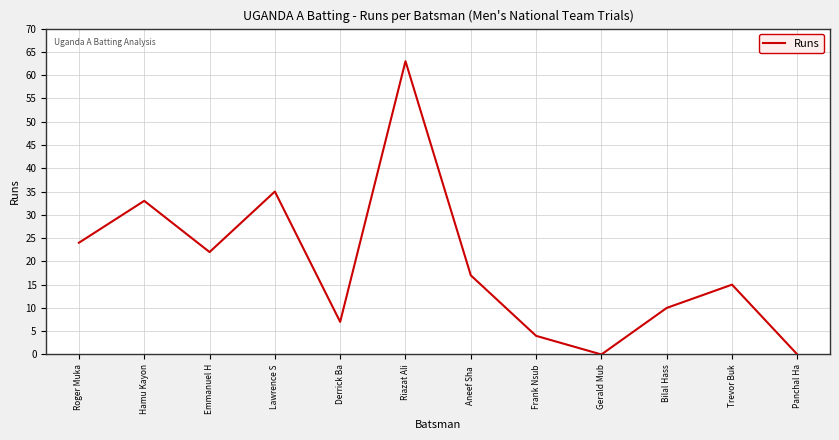

Which has a higher value, Aneef Sha  or Frank Nsub?

Aneef Sha 